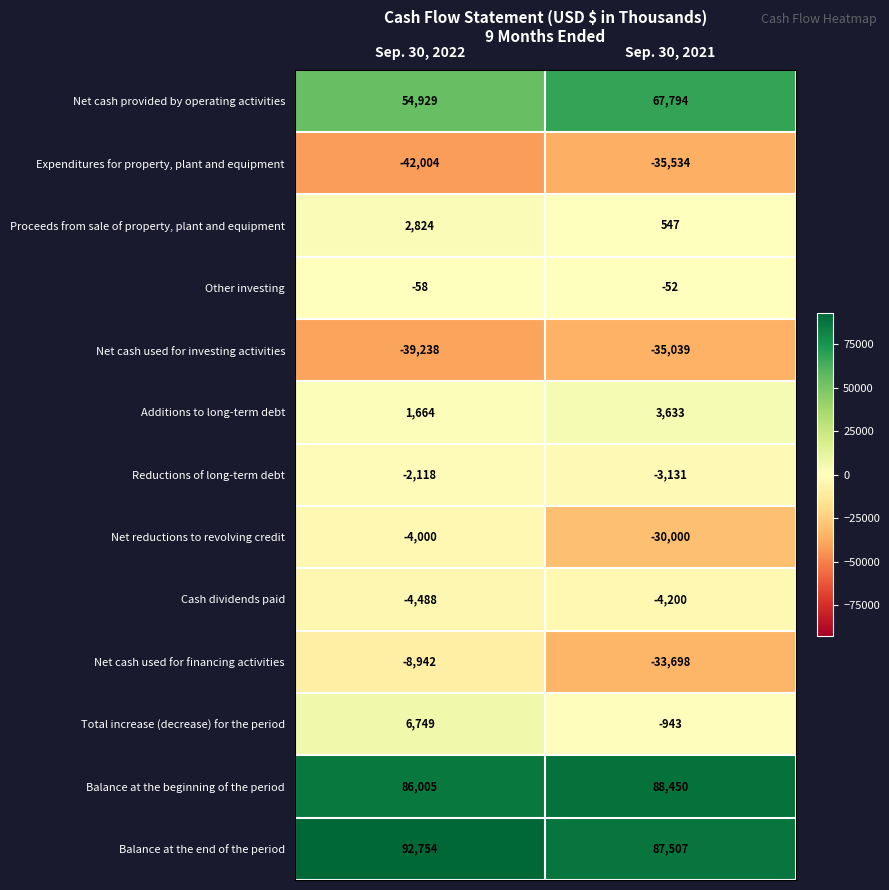

Count the number of data series in this chart.

13